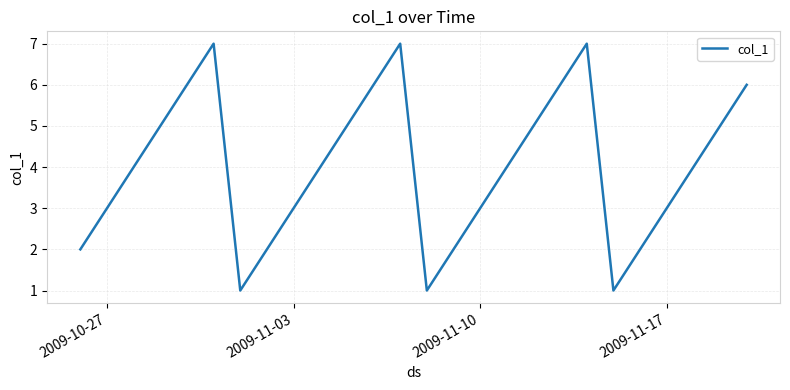

What is the difference between the maximum and minimum values?

6